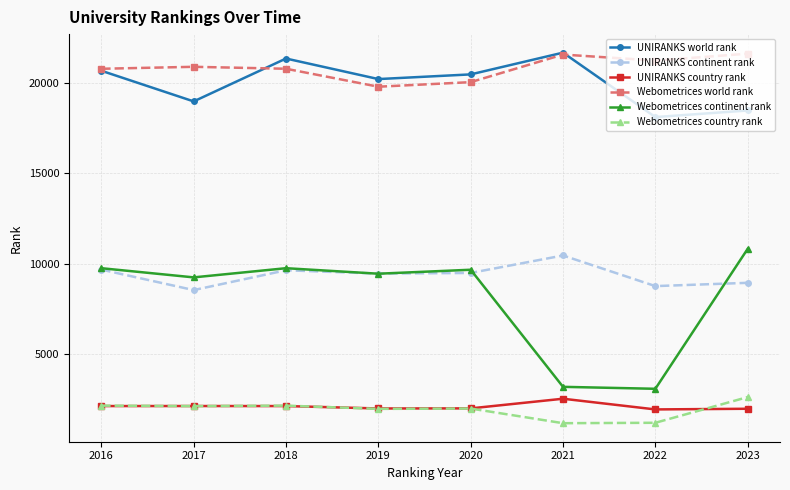

Which series has the largest range (max minus min)?

Webometrices continent rank